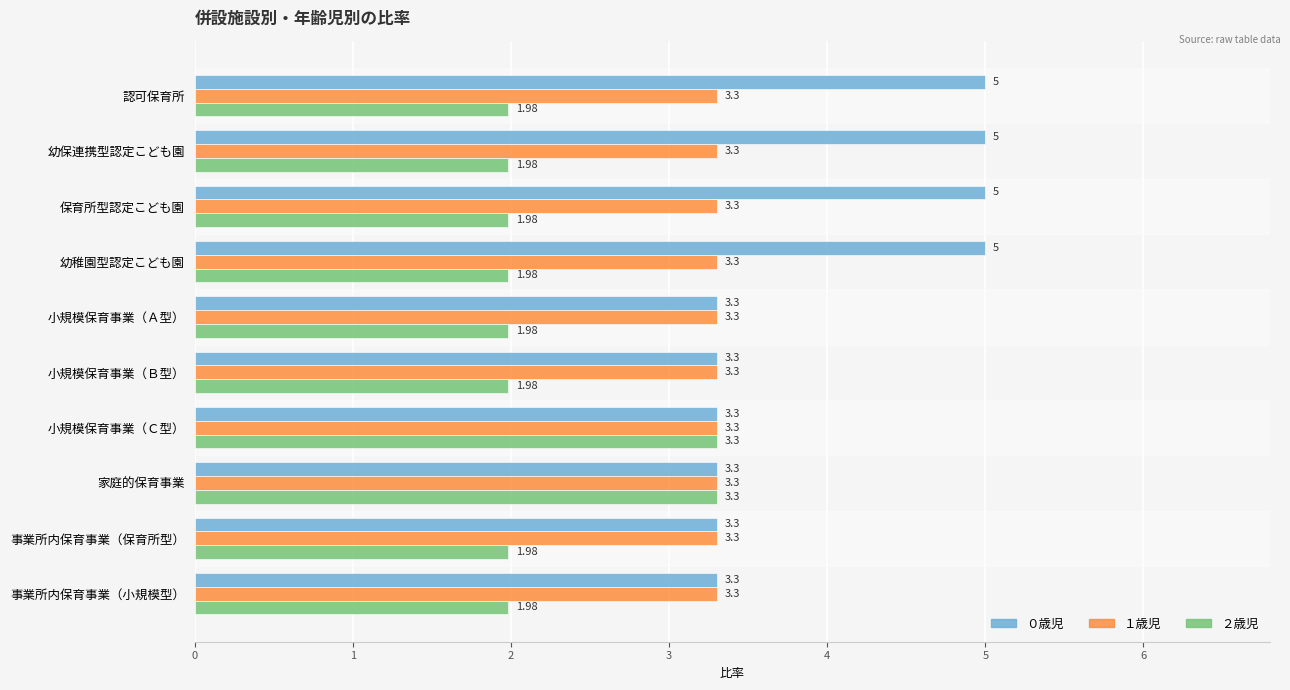

Rank the series by their average value, from lowest to highest.

２歳児, １歳児, ０歳児